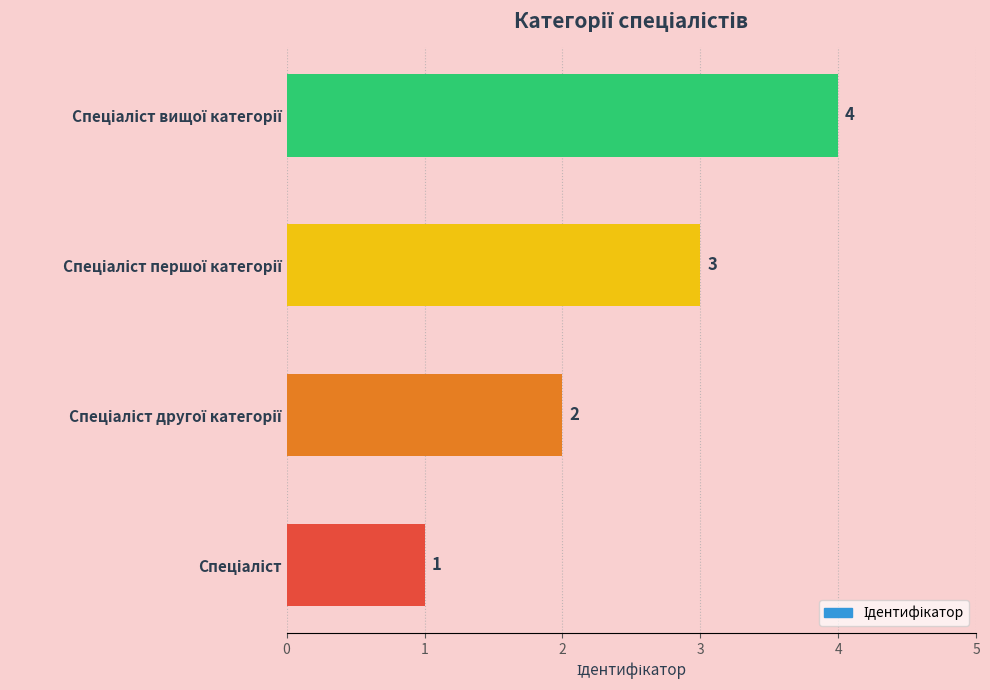

Count the values in the range 2 to 4.

3